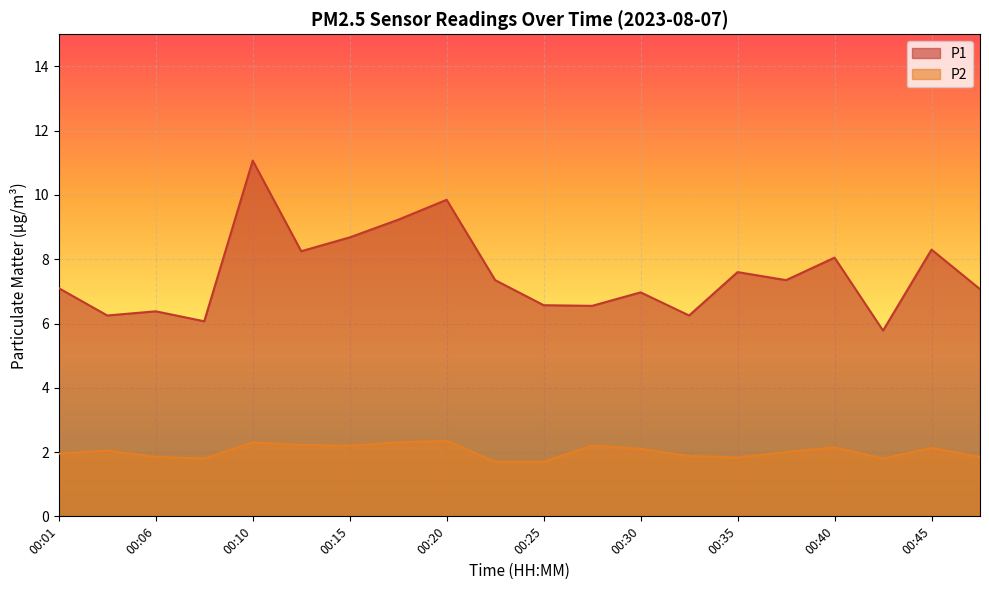

What is the value of the P2 point at the 2nd from the left?

2.0